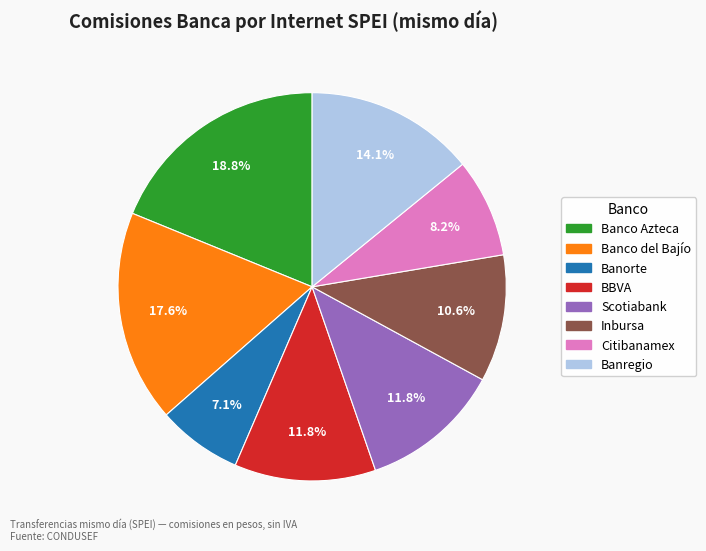

The Banco del Bajío slice represents 4% of the pie. True or false?

False